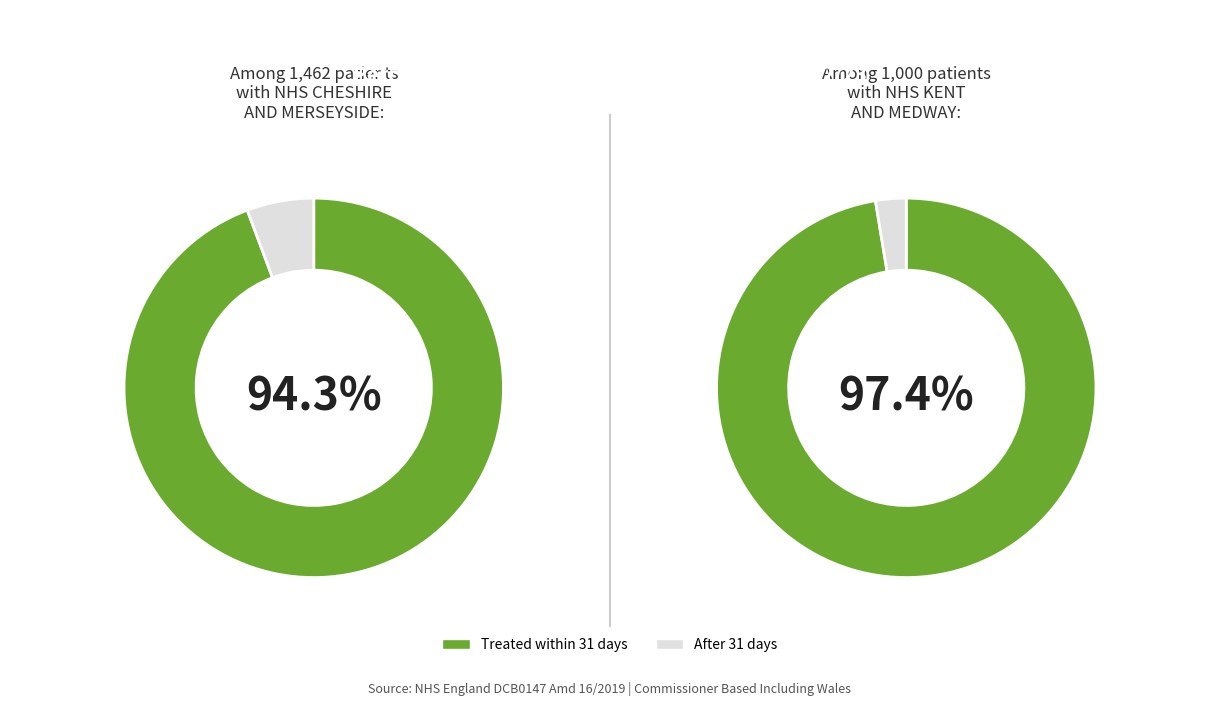

Is it true that NHS CAMBRIDGESHIRE AND PETERBOROUGH is 17% of the pie?

False